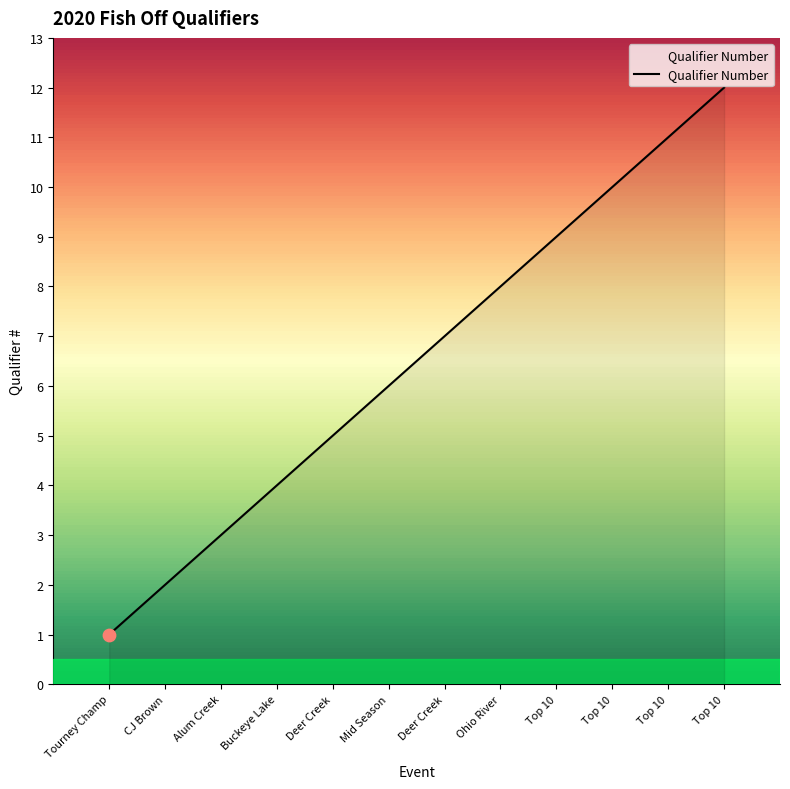

Is this an area chart (filled region under the line)?

Yes